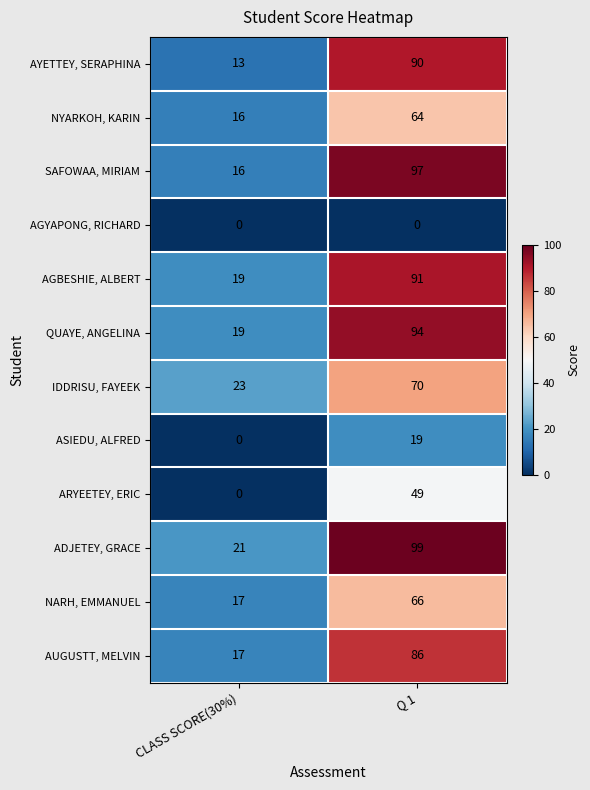

Reading right to left, what are all the values shown in this chart?

AYETTEY, SERAPHINA: Q 1=90	CLASS SCORE(30%)=13
NYARKOH, KARIN: Q 1=64	CLASS SCORE(30%)=16
SAFOWAA, MIRIAM: Q 1=97	CLASS SCORE(30%)=16
AGYAPONG, RICHARD: Q 1=0	CLASS SCORE(30%)=0
AGBESHIE, ALBERT: Q 1=91	CLASS SCORE(30%)=19
QUAYE, ANGELINA: Q 1=94	CLASS SCORE(30%)=19
IDDRISU, FAYEEK: Q 1=70	CLASS SCORE(30%)=23
ASIEDU, ALFRED: Q 1=19	CLASS SCORE(30%)=0
ARYEETEY, ERIC: Q 1=49	CLASS SCORE(30%)=0
ADJETEY, GRACE: Q 1=99	CLASS SCORE(30%)=21
NARH, EMMANUEL: Q 1=66	CLASS SCORE(30%)=17
AUGUSTT, MELVIN: Q 1=86	CLASS SCORE(30%)=17